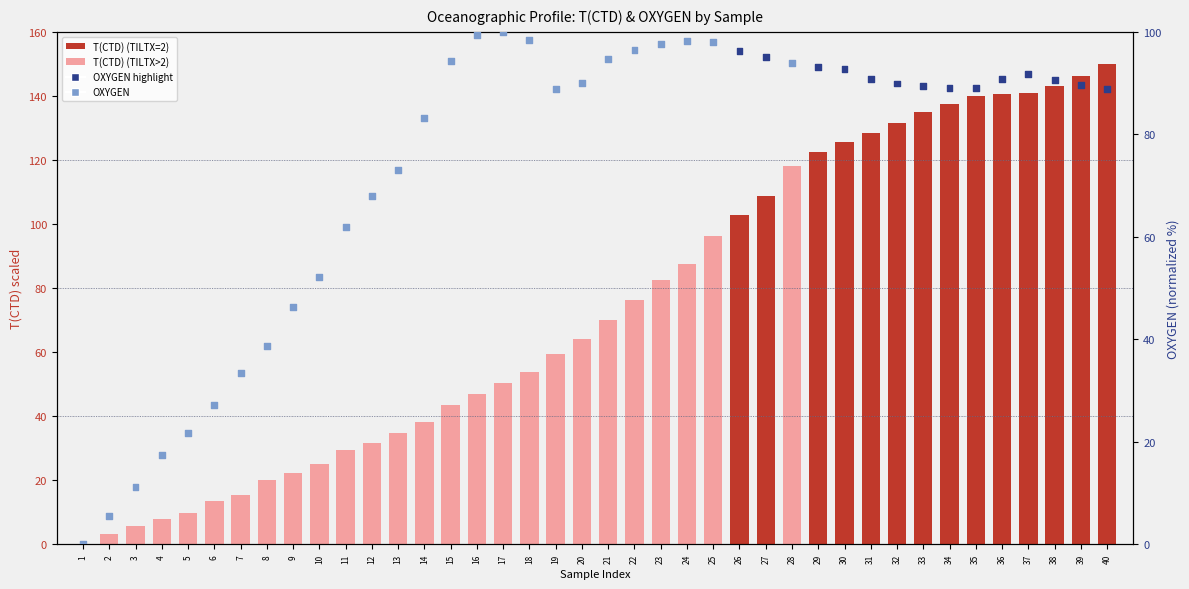

At how many categories does at least one series exceed 24?

35